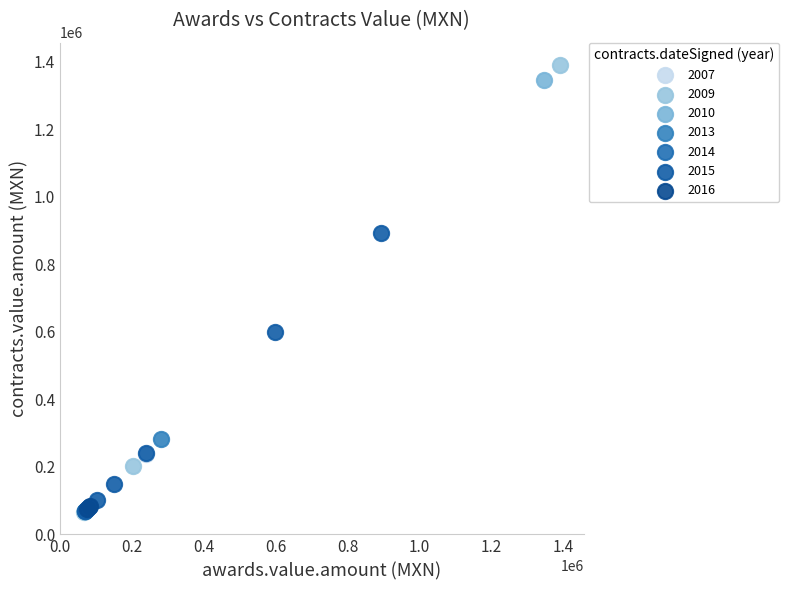

What are all the series names shown in the legend?

2007, 2009, 2010, 2013, 2014, 2015, 2016